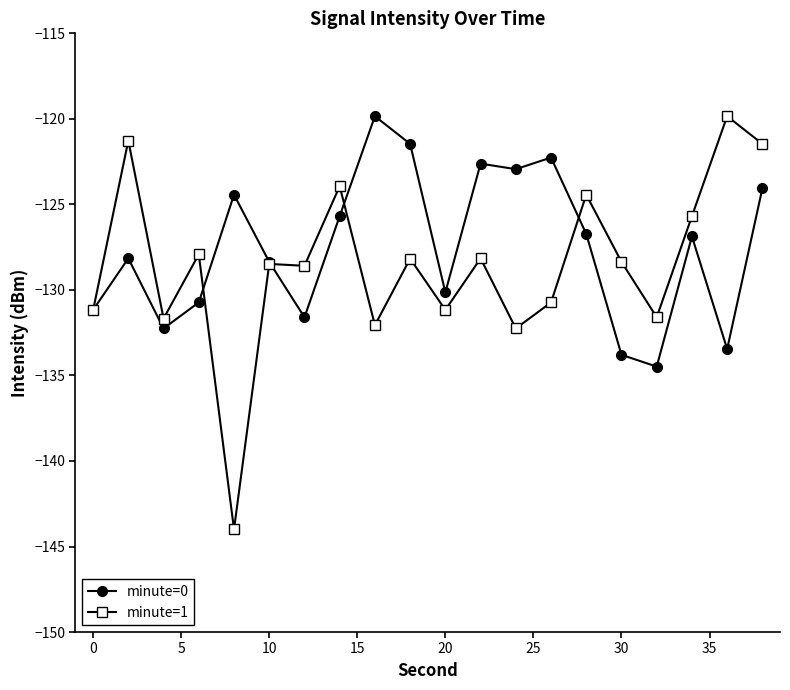

What is the maximum value shown in the chart?

-119.8